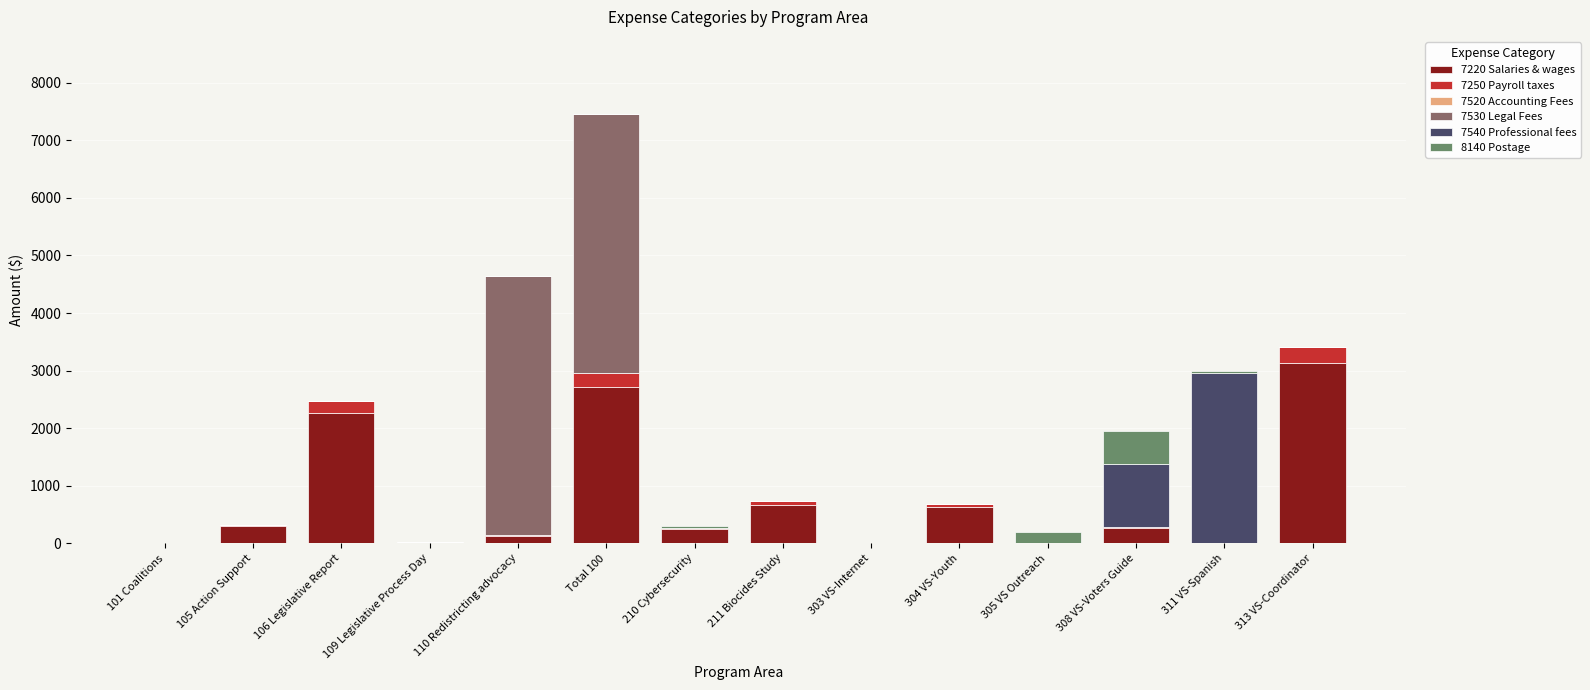

What is the total value across all series at 305 VS Outreach?

203.8